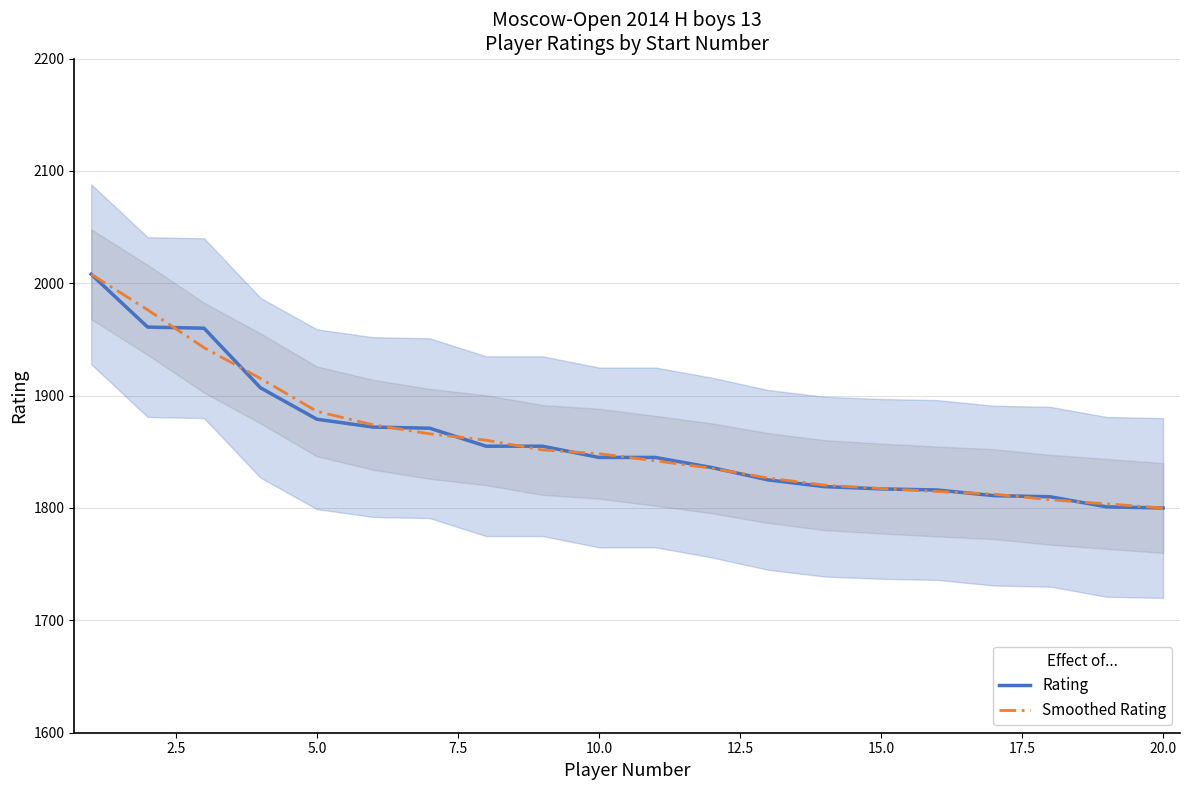

How many data points in Smoothed Rating are above 1848?

10